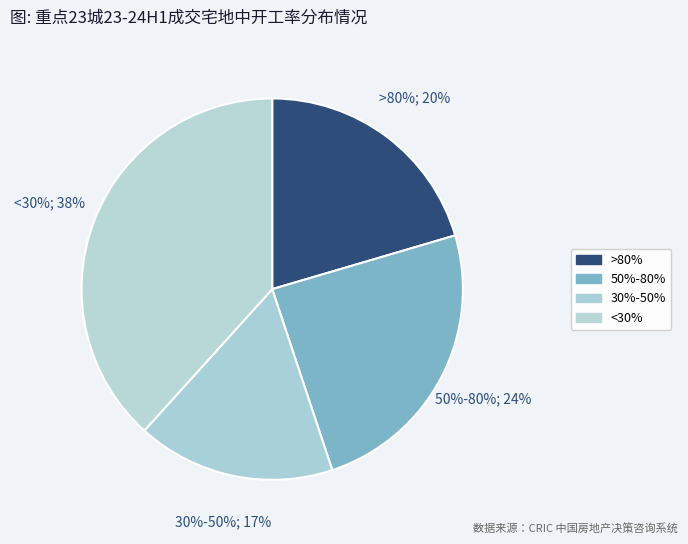

Is the sum of pct25 and pct35 greater than half?

No